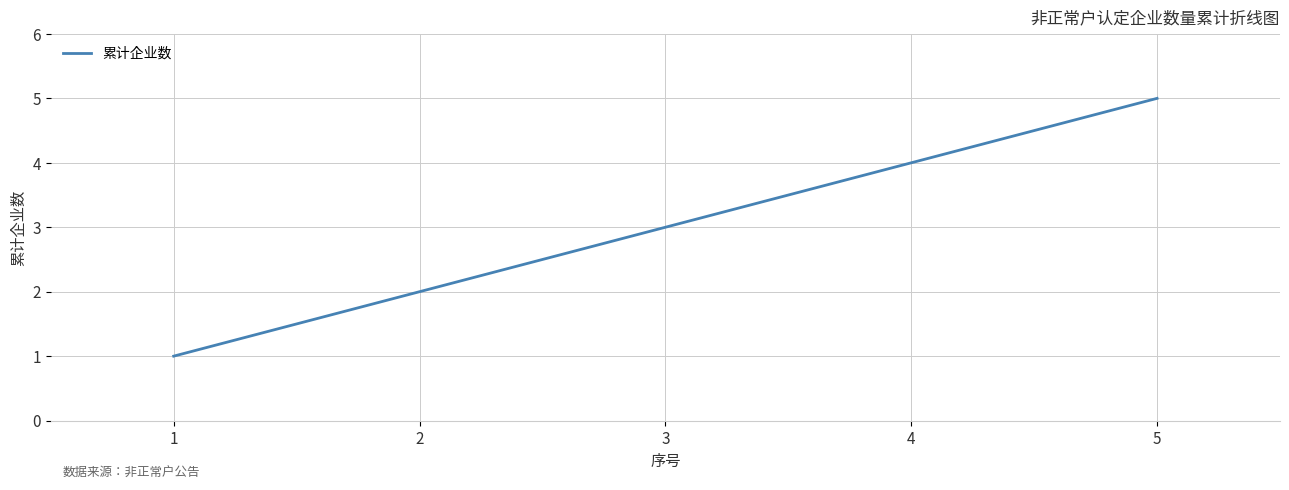

Count the values in the range 2 to 4.

3